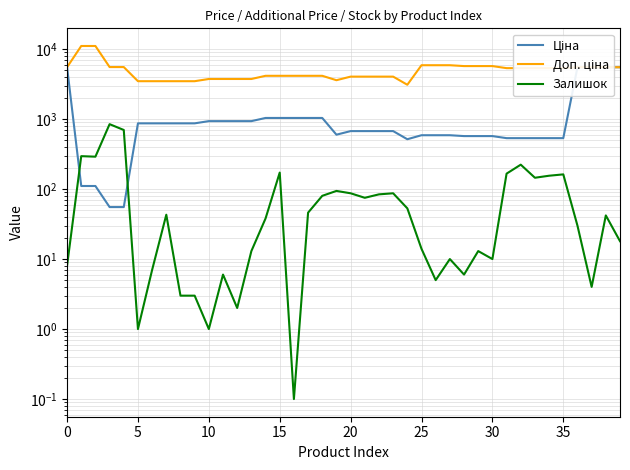

Which series has the largest range (max minus min)?

Доп. ціна